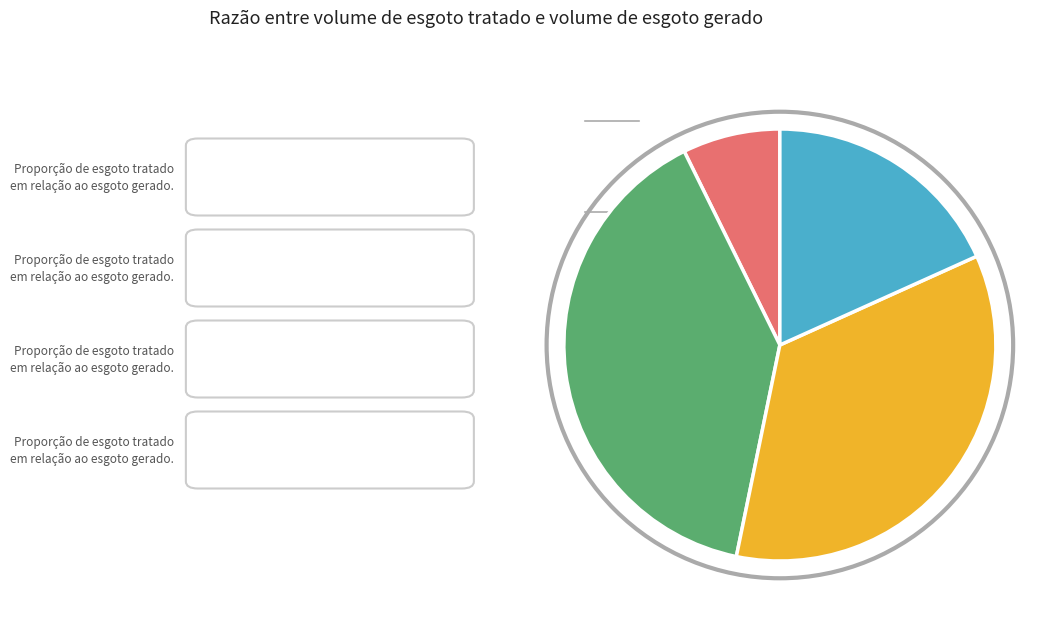

Is there a majority slice in this chart?

No